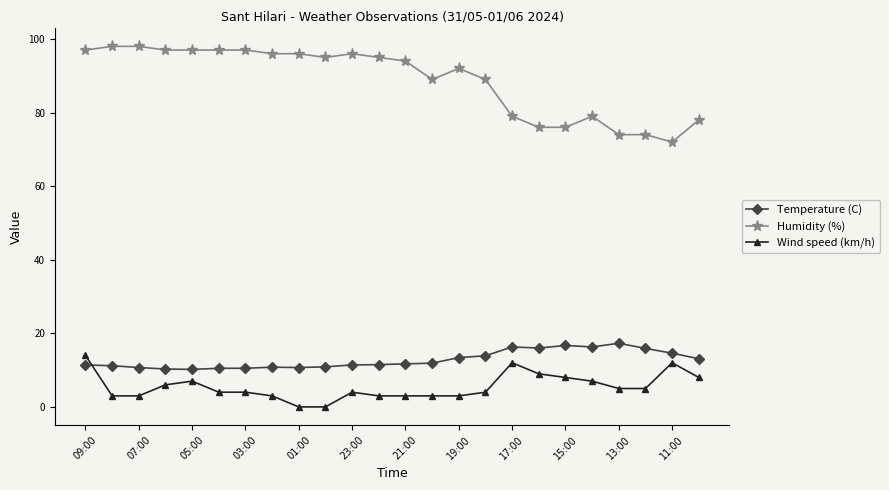

At how many categories does at least one series exceed 29?

24